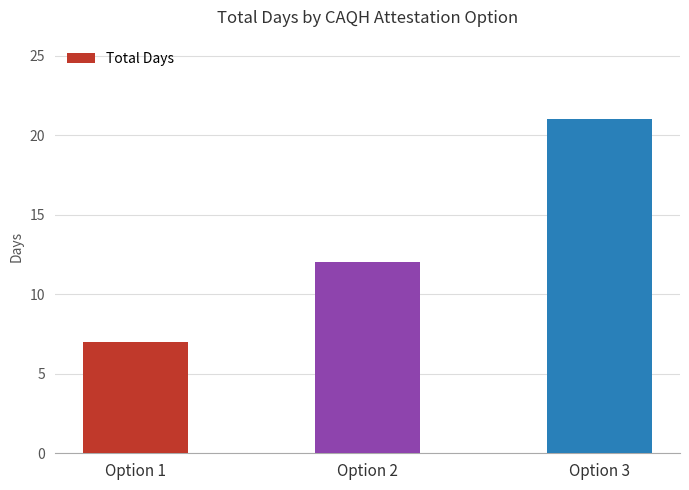

What is the value of the 1st bar from the left?

7